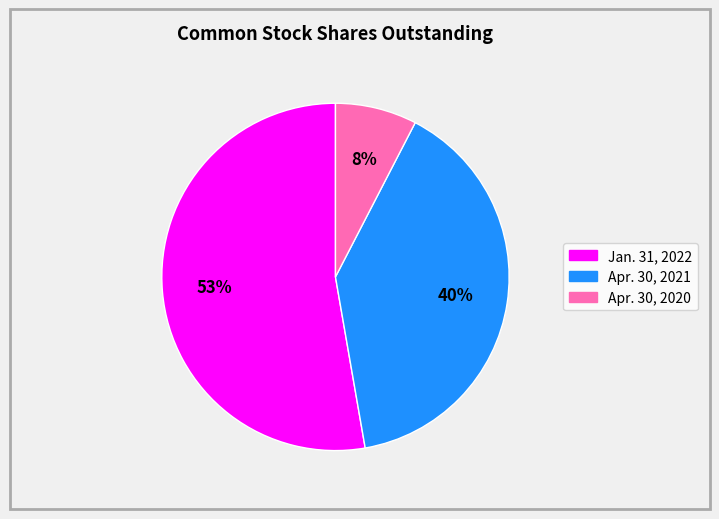

What is the ratio of the value at Jan. 31, 2022 to the value at Apr. 30, 2021?

1.3